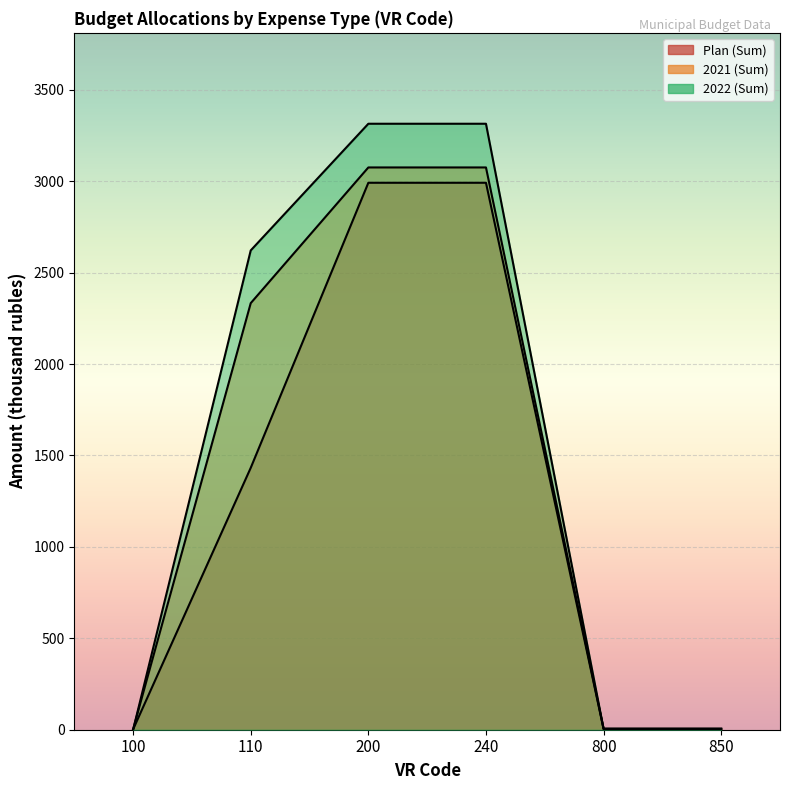

Reading right to left, transcribe all the data shown in this chart.

Plan (Sum): 850=5.0	800=5.0	240=2991.2	200=2991.2	110=1432.3	100=2.2
2021 (Sum): 850=5.0	800=5.0	240=3075.0	200=3075.0	110=2332.9	100=2.2
2022 (Sum): 850=5.0	800=5.0	240=3314.0	200=3314.0	110=2621.3	100=0.0